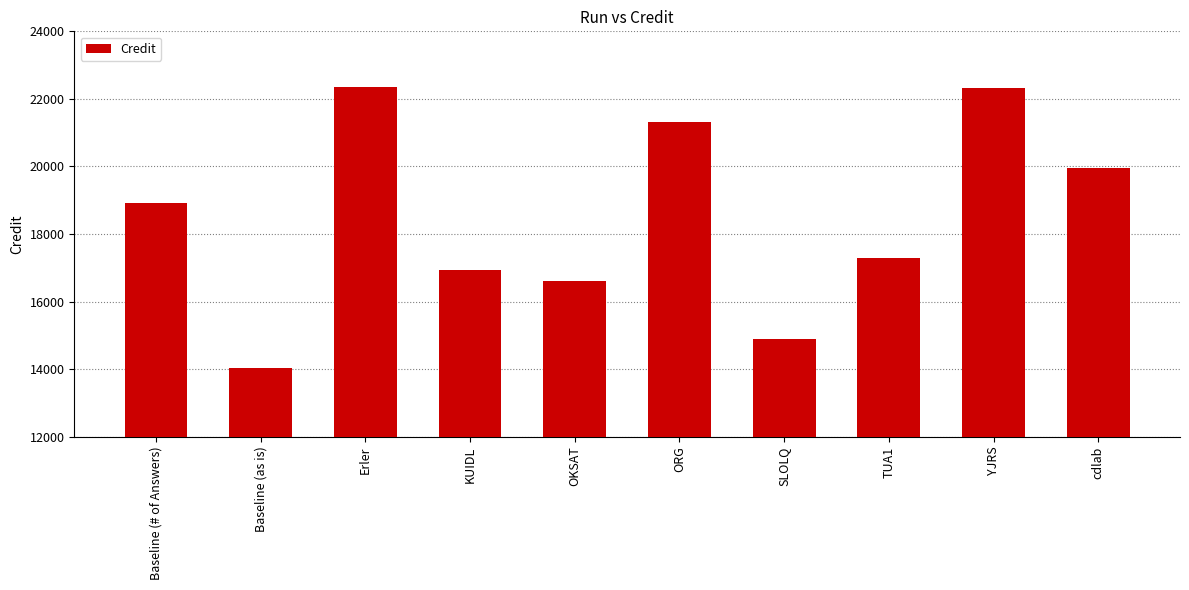

Which label corresponds to the smallest value in the chart?

Baseline (as is)